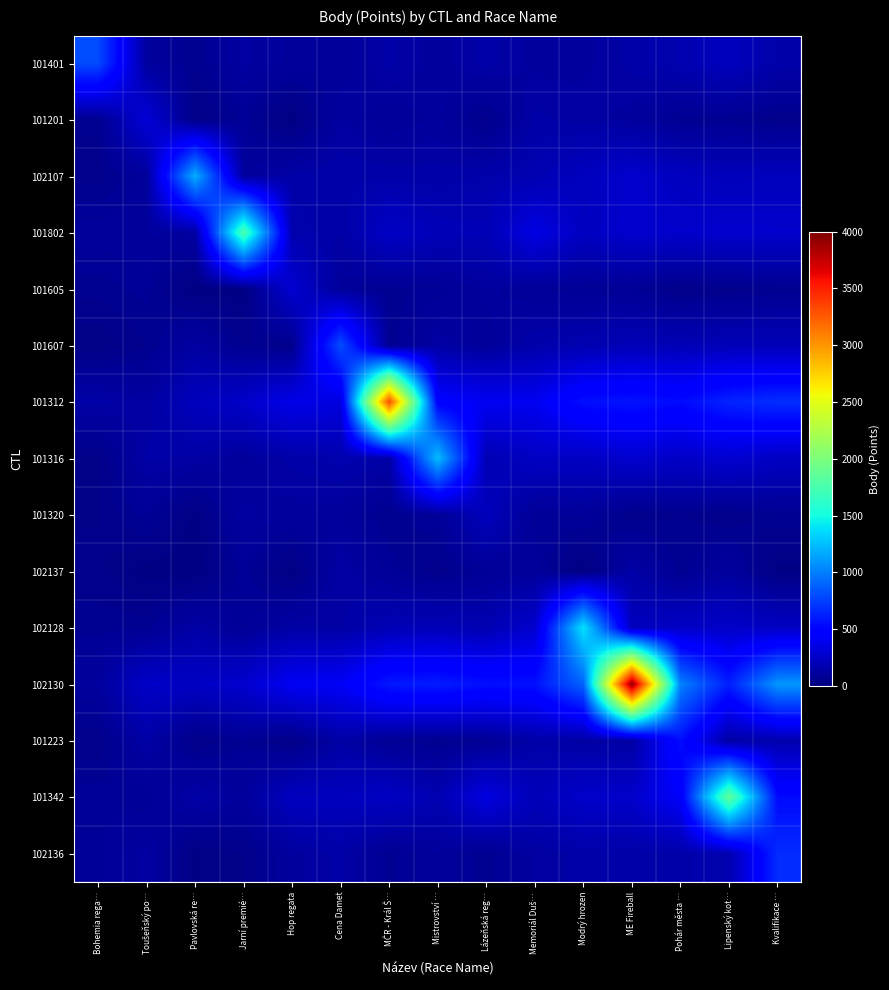

What is the spread (max minus min) of values at Cena Damet?

710.5